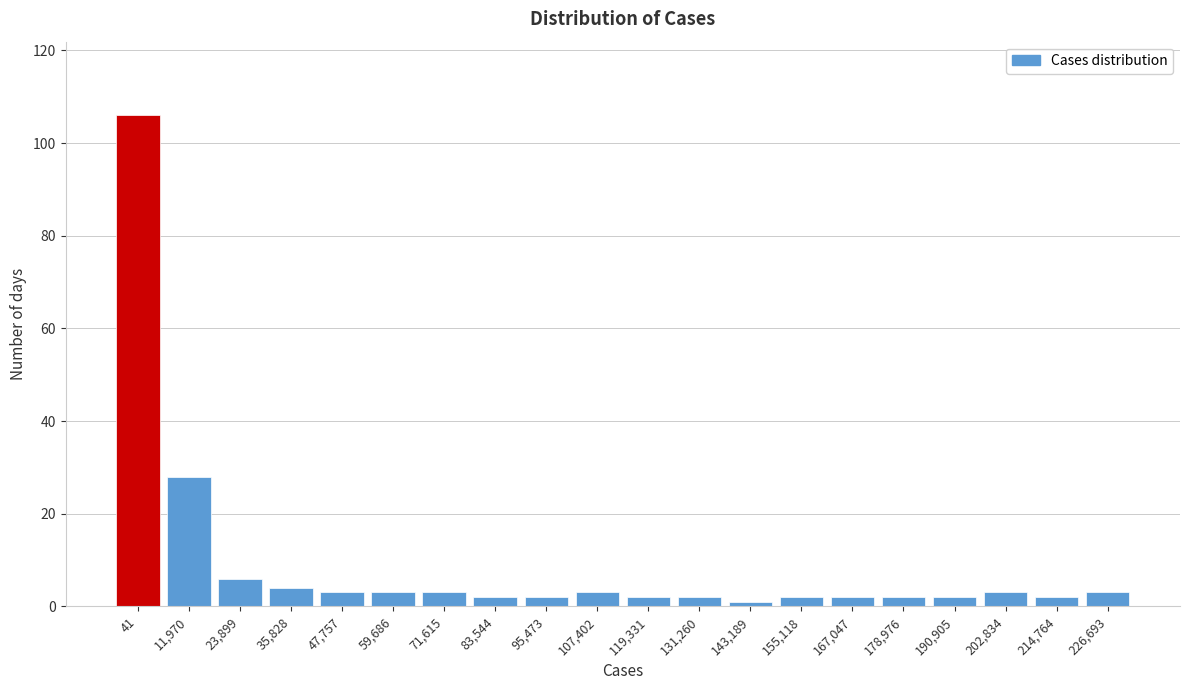

Reading left to right, transcribe all the data shown in this chart.

41=106	11,970=28	23,899=6	35,828=4	47,757=3	59,686=3	71,615=3	83,544=2	95,473=2	107,402=3	119,331=2	131,260=2	143,189=1	155,118=2	167,047=2	178,976=2	190,905=2	202,834=3	214,764=2	226,693=3